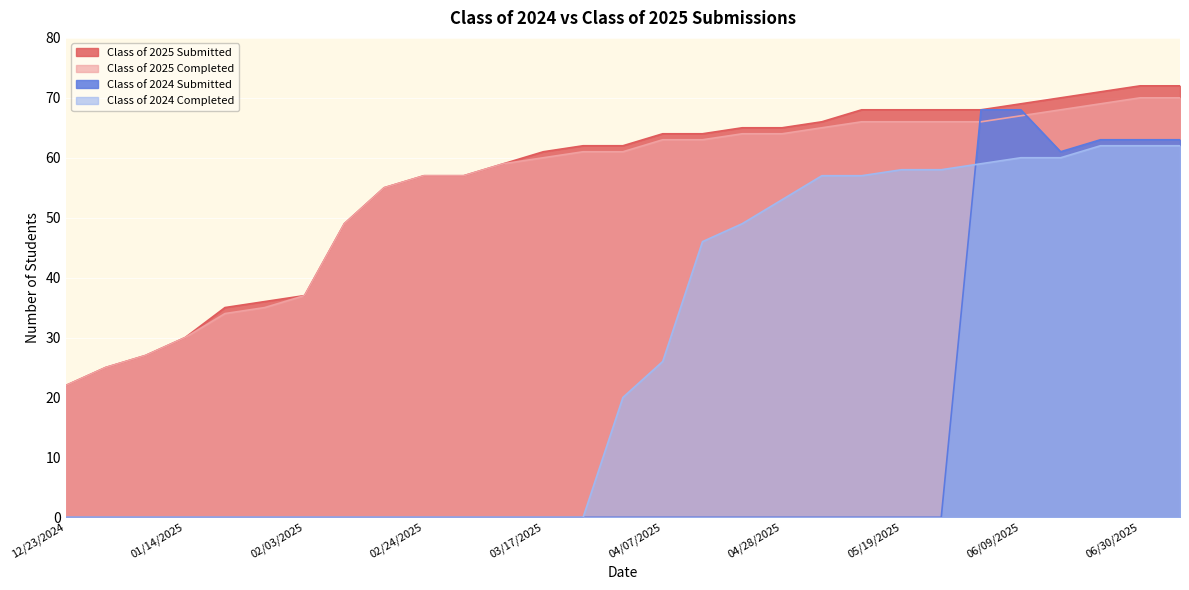

What is the sum of all Class of 2025 Submitted values?

1624